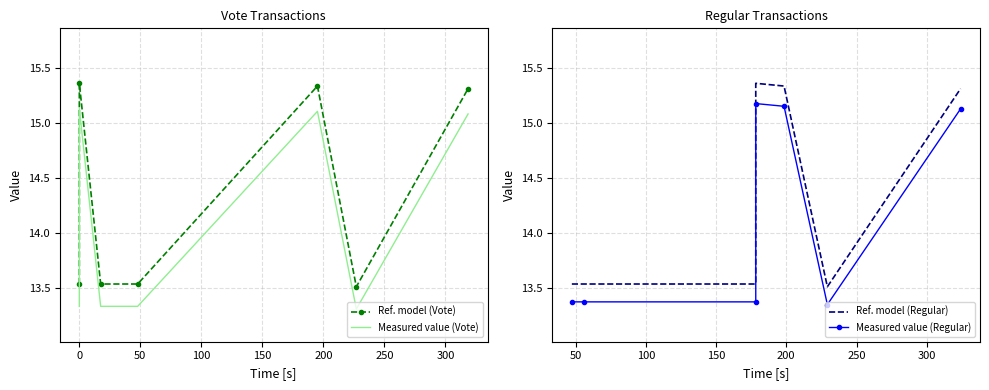

Is it true that Ref. model (Regular) equals 6.8 at 200?

False